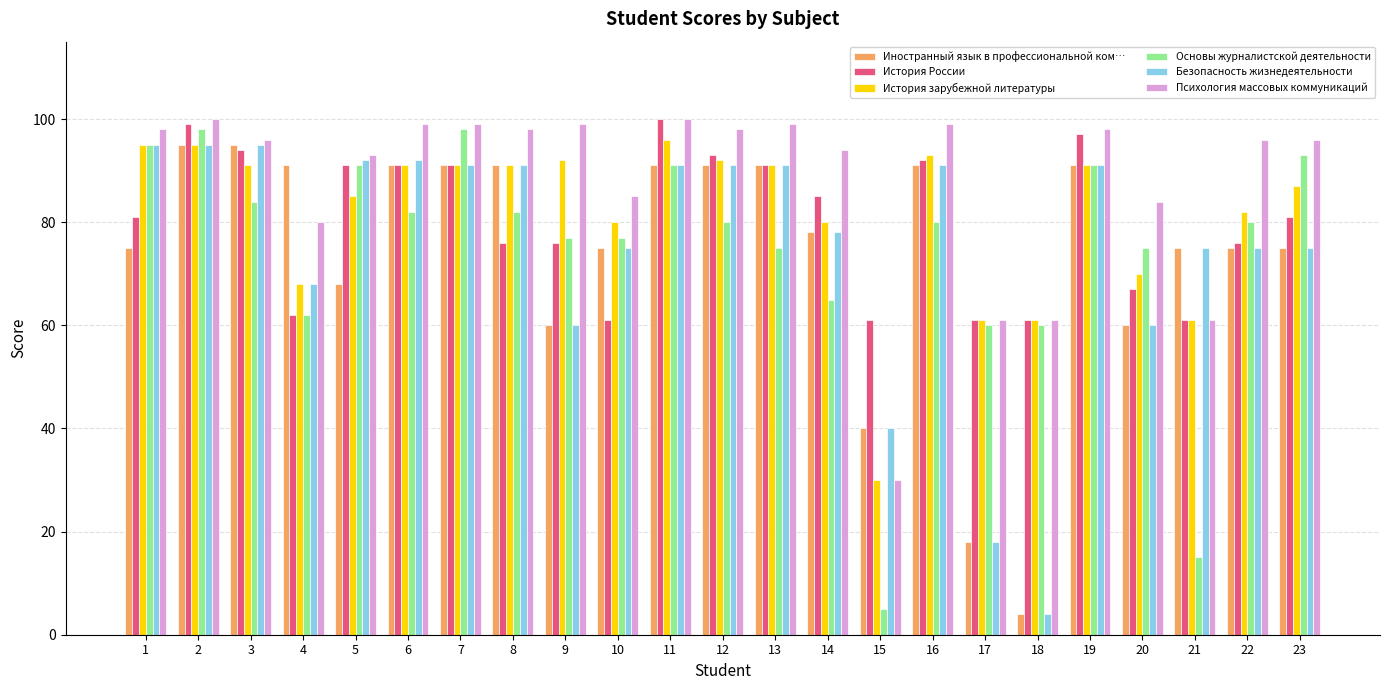

Which series has the largest total across all categories?

Психология массовых коммуникаций